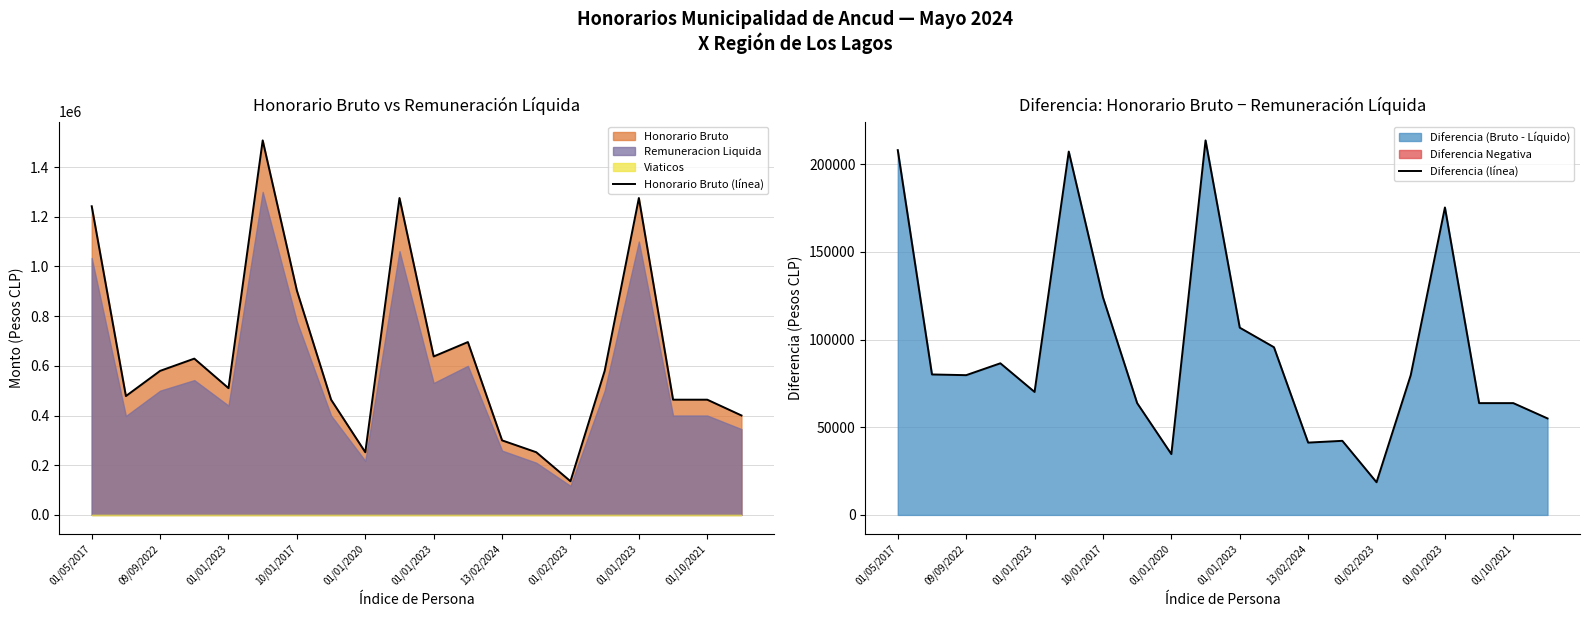

What is the average value of the Honorario Bruto (línea) series?

652238